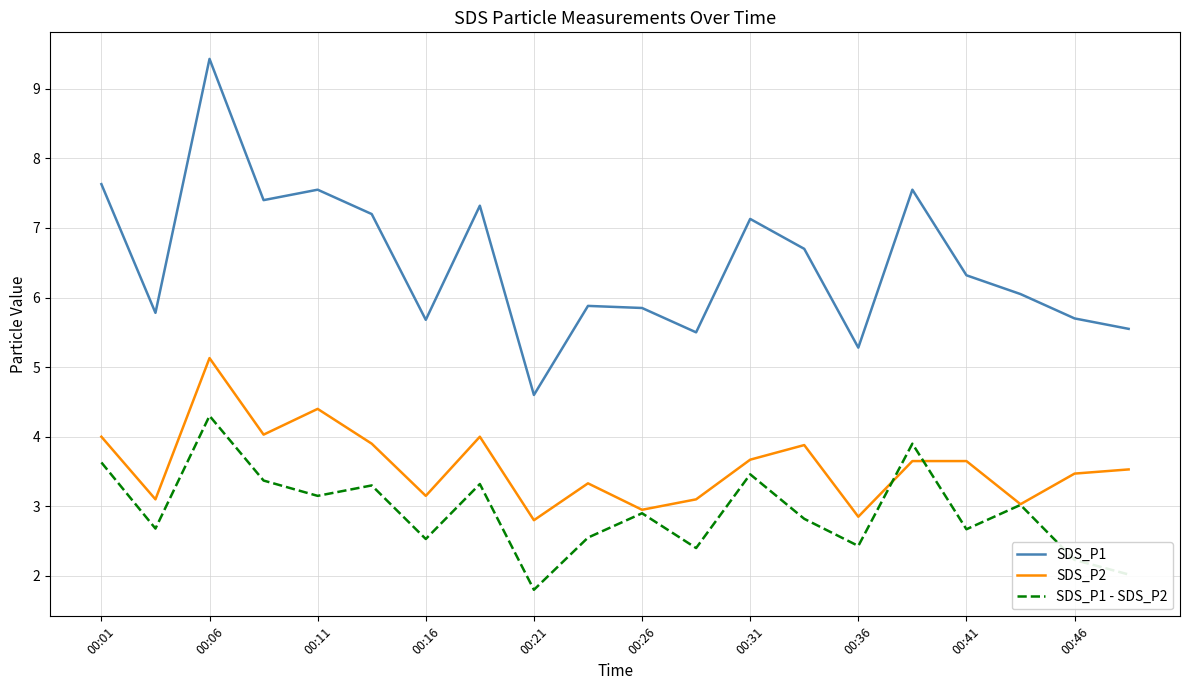

After their last crossing, which series has the higher values: SDS_P2 or SDS_P1 - SDS_P2?

SDS_P2